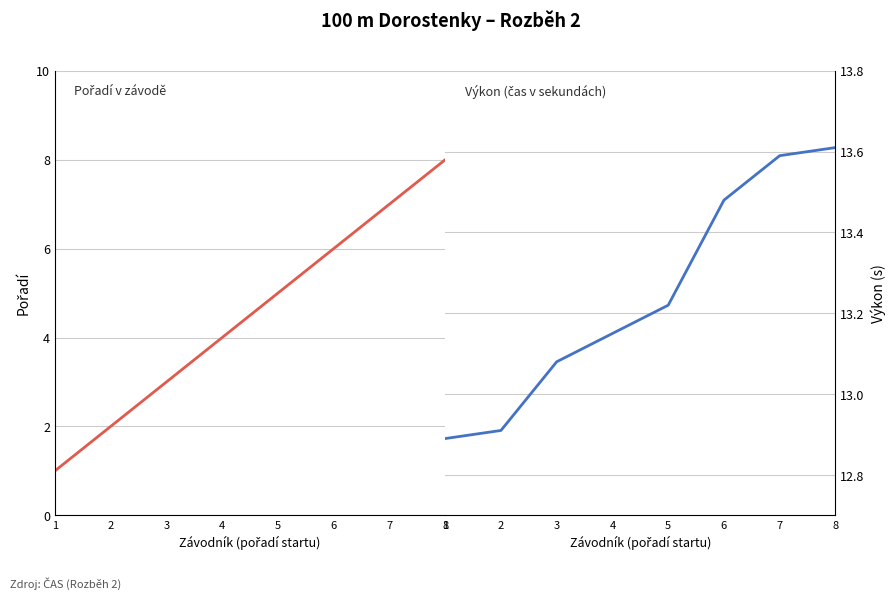

Which series has the largest range (max minus min)?

Pořadí